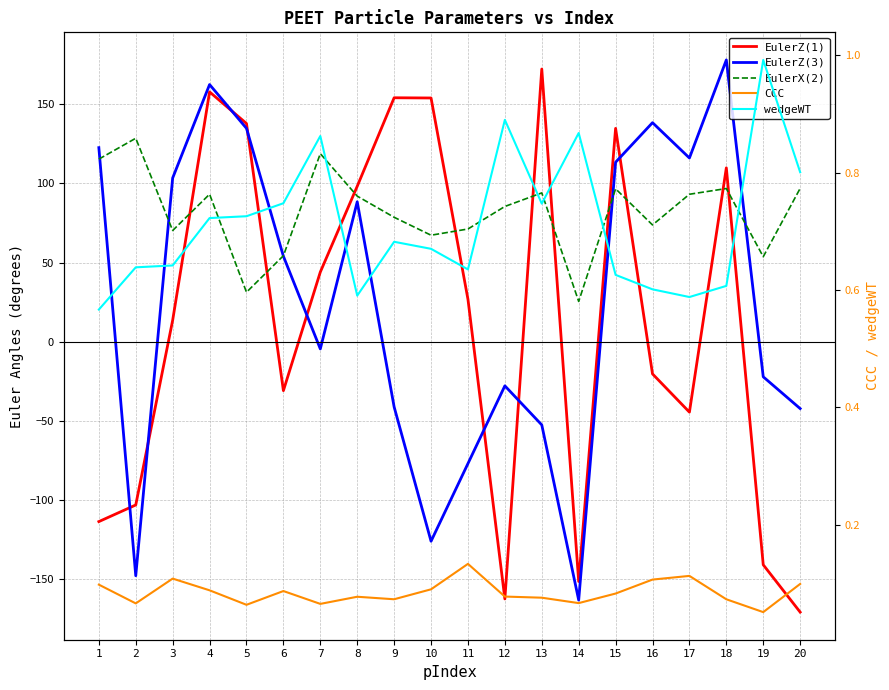

What is the difference between the second highest and second lowest values in the EulerX(2) series?

87.5